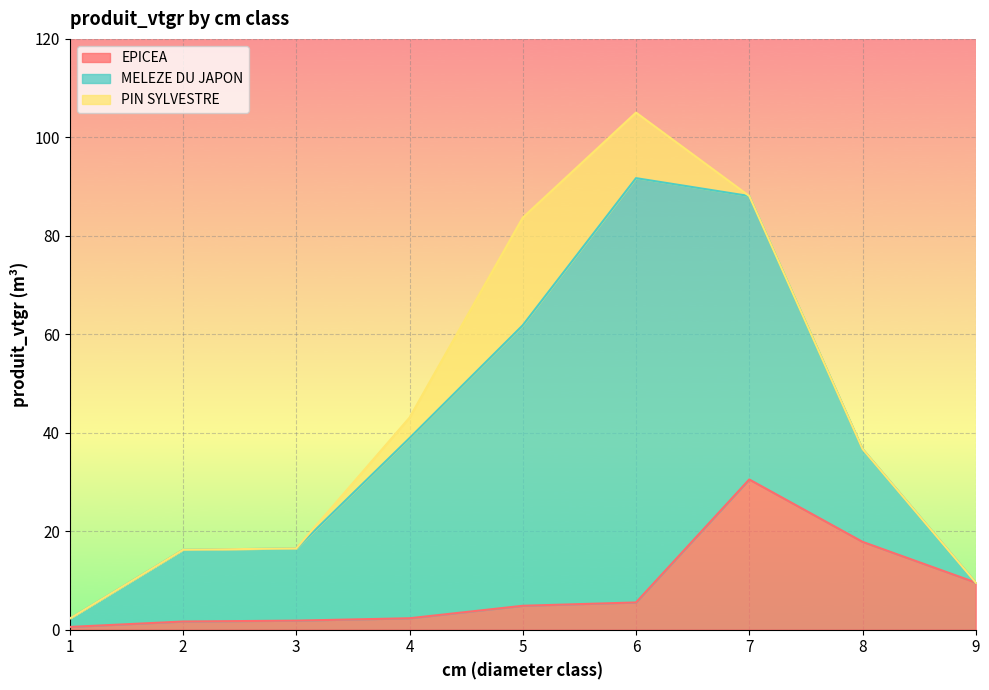

List the labels in order of MELEZE DU JAPON value, largest first.

6, 7, 5, 4, 8, 3, 2, 1, 9